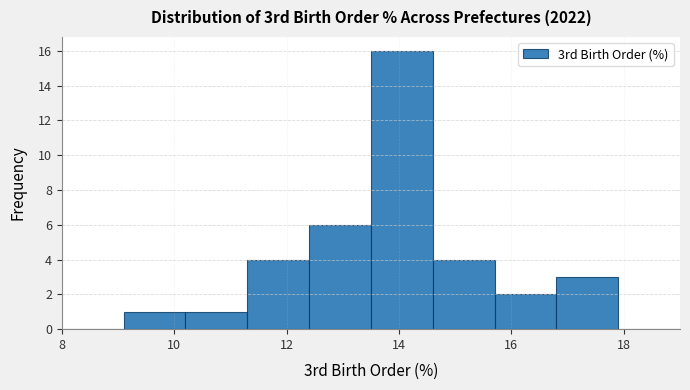

Reading left to right, transcribe this chart: for each bar, give the range it covers on the x-axis and its height. Neither the bar edges nor the heights are printed on the chart, so give them approximately, as read against the axes.

8.0 to 9.1: 0
9.1 to 10.2: 1
10.2 to 11.3: 1
11.3 to 12.4: 4
12.4 to 13.5: 6
13.5 to 14.6: 16
14.6 to 15.7: 4
15.7 to 16.8: 2
16.8 to 17.9: 3
17.9 to 19.0: 0